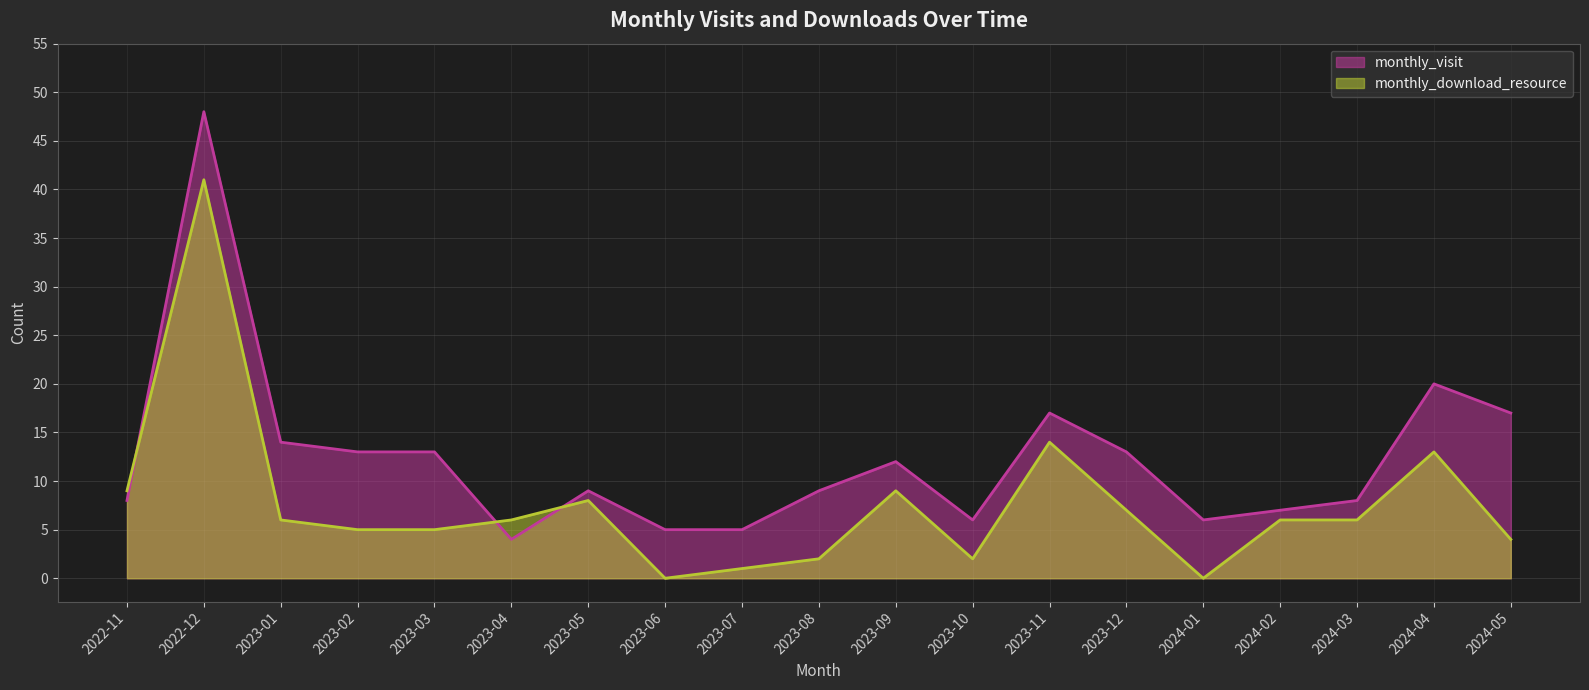

Which category has the highest value in the monthly_visit series?

2022-12